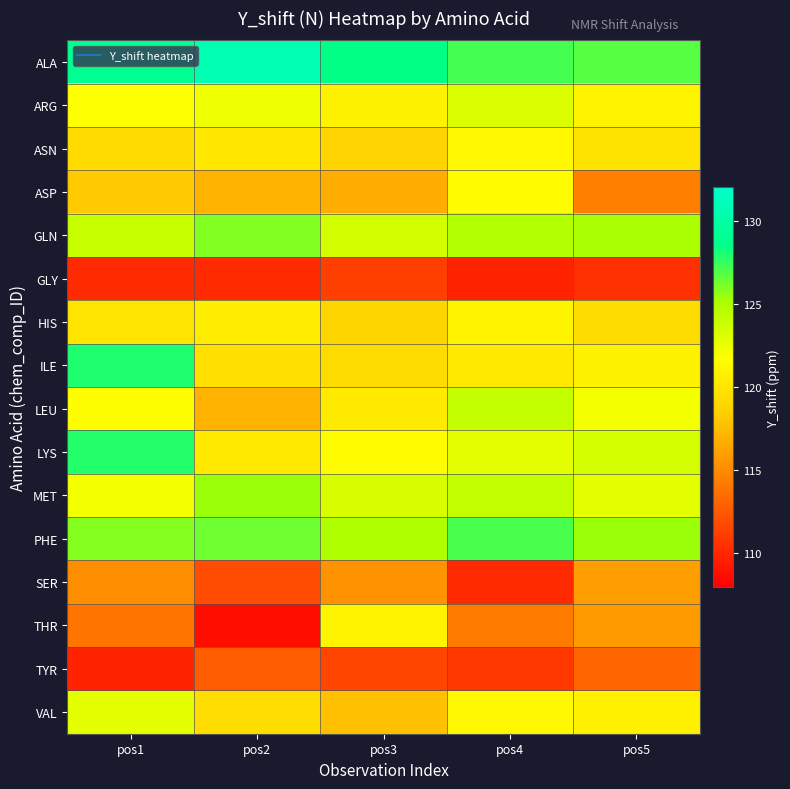

What is the total value across all series at pos1?

1929.6